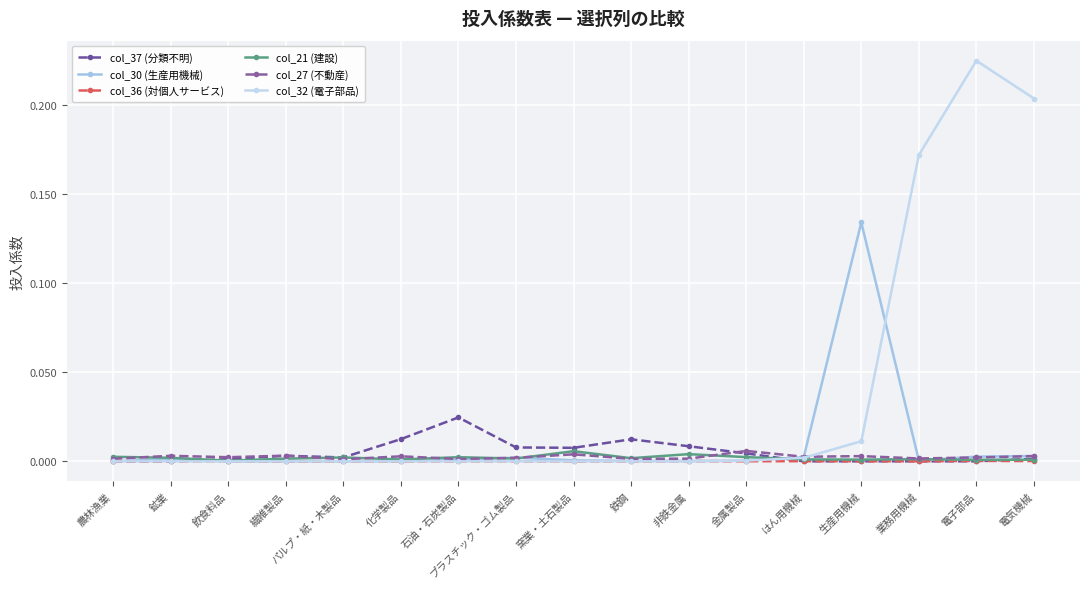

True or false: col_21 (建設) has a value of 0.0 at はん用機械.

False